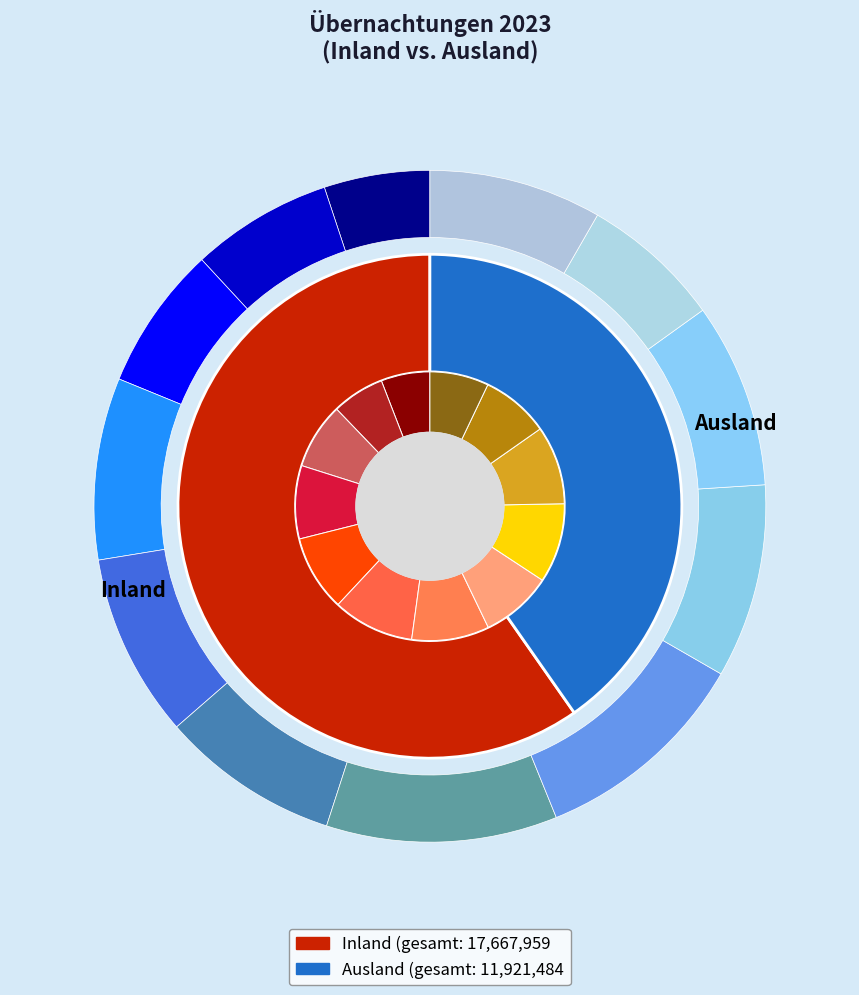

Does any single category account for the majority?

No